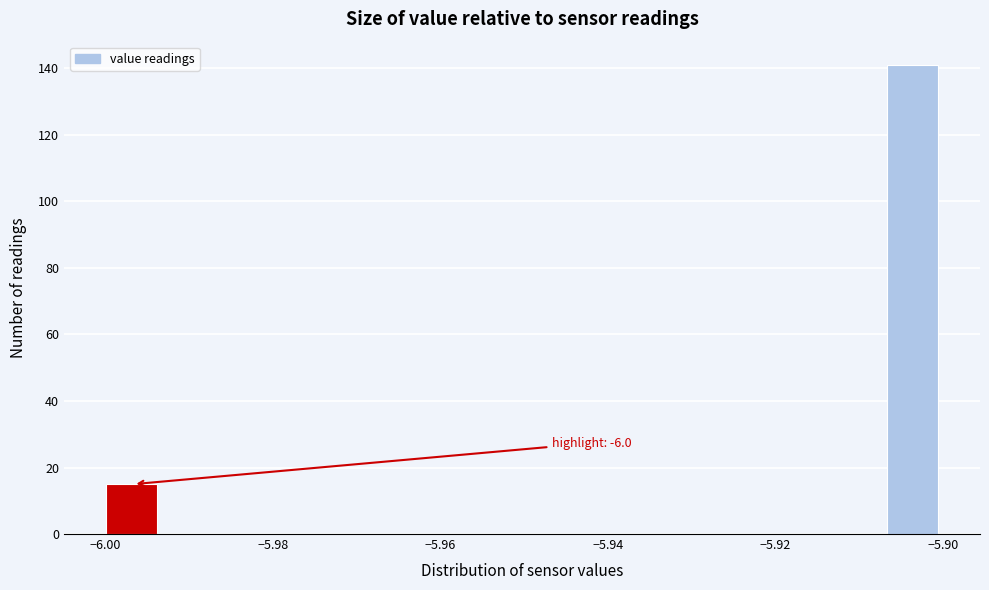

Around what value on the x-axis is the tallest bar? Give the approximate position of its centre, as read against the axis.

-5.904